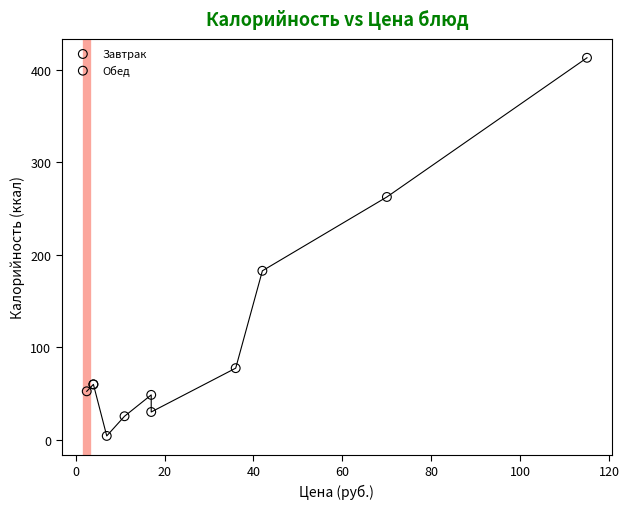

Which series contains the lowest Y value?

Завтрак